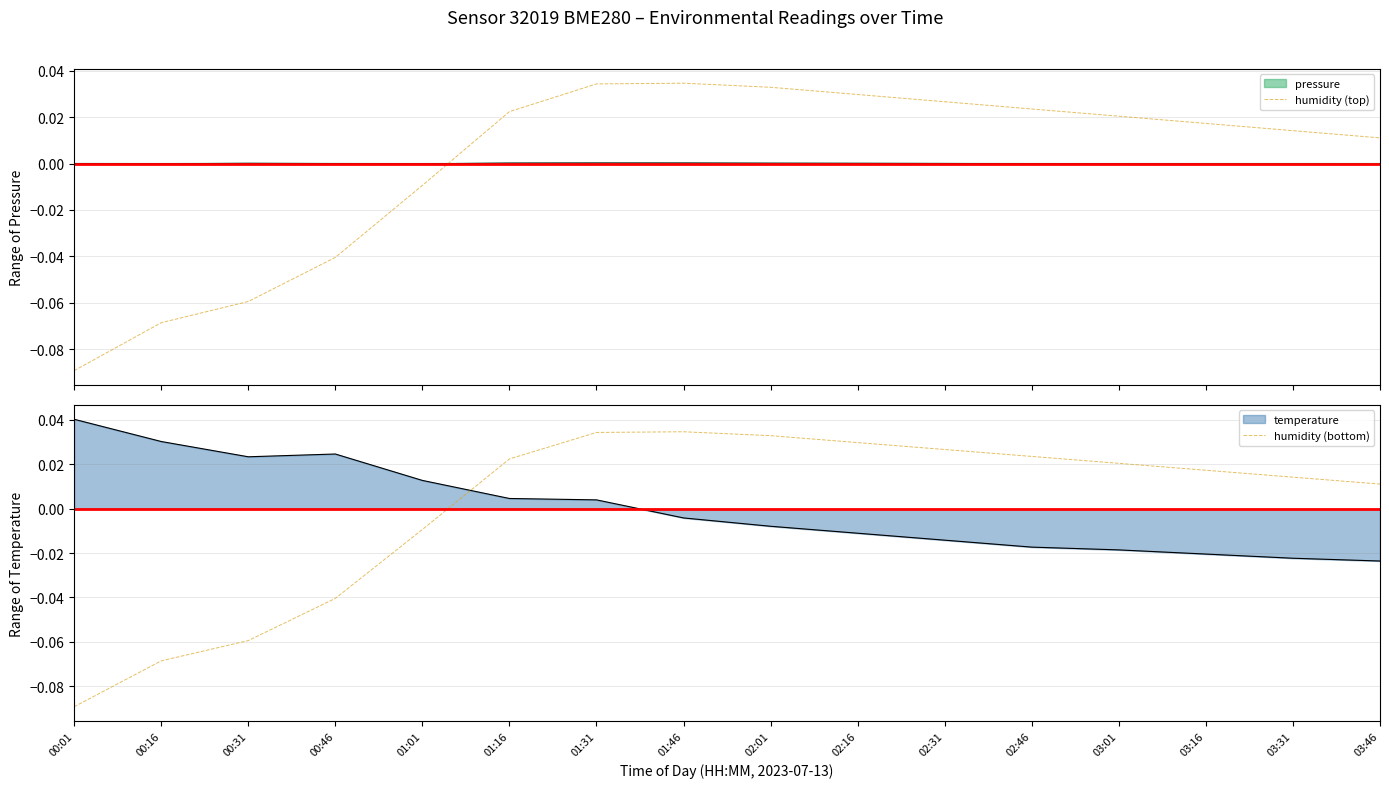

Which category has the highest value across all series?

01:46